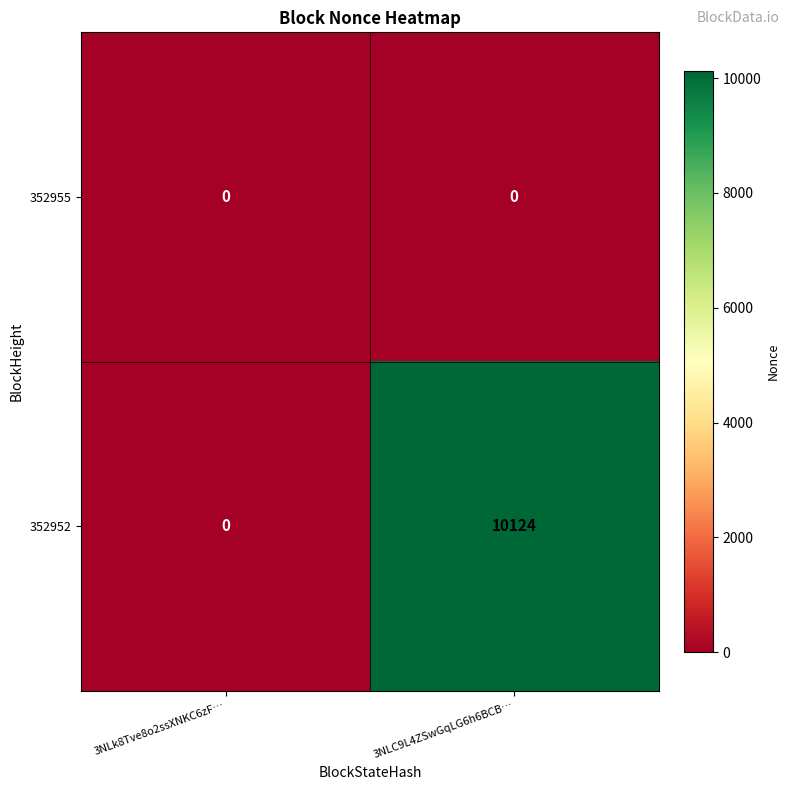

Reading right to left, what are all the values shown in this chart?

352955: 3NLC9L4ZSwGqLG6h6BCB…=0	3NLk8Tve8o2ssXNKC6zF…=0
352952: 3NLC9L4ZSwGqLG6h6BCB…=10124	3NLk8Tve8o2ssXNKC6zF…=0